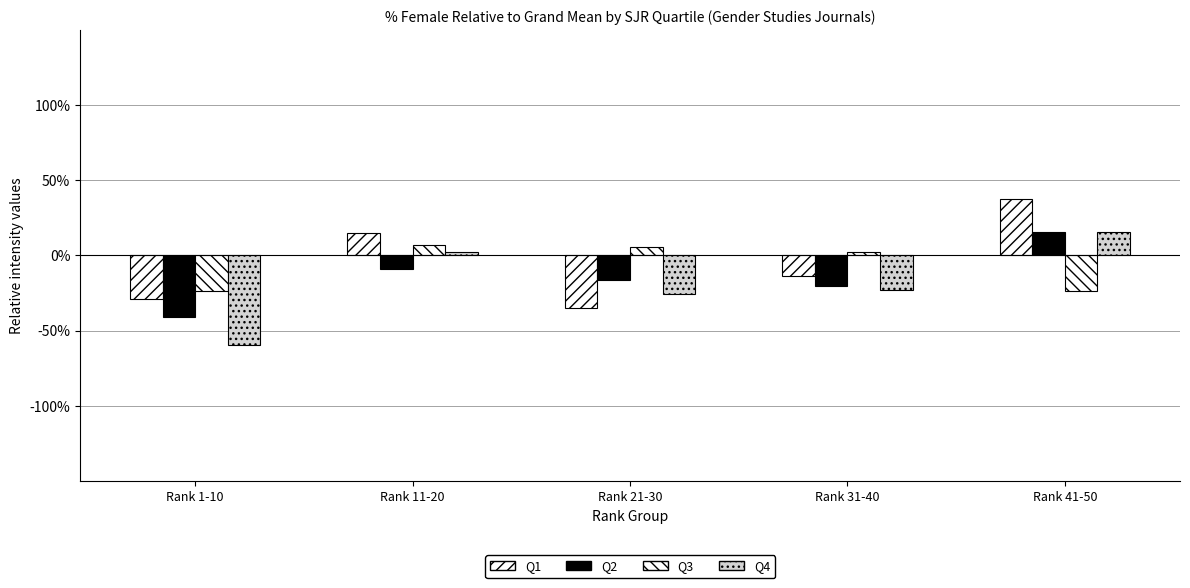

How many categories are shown in the chart?

5